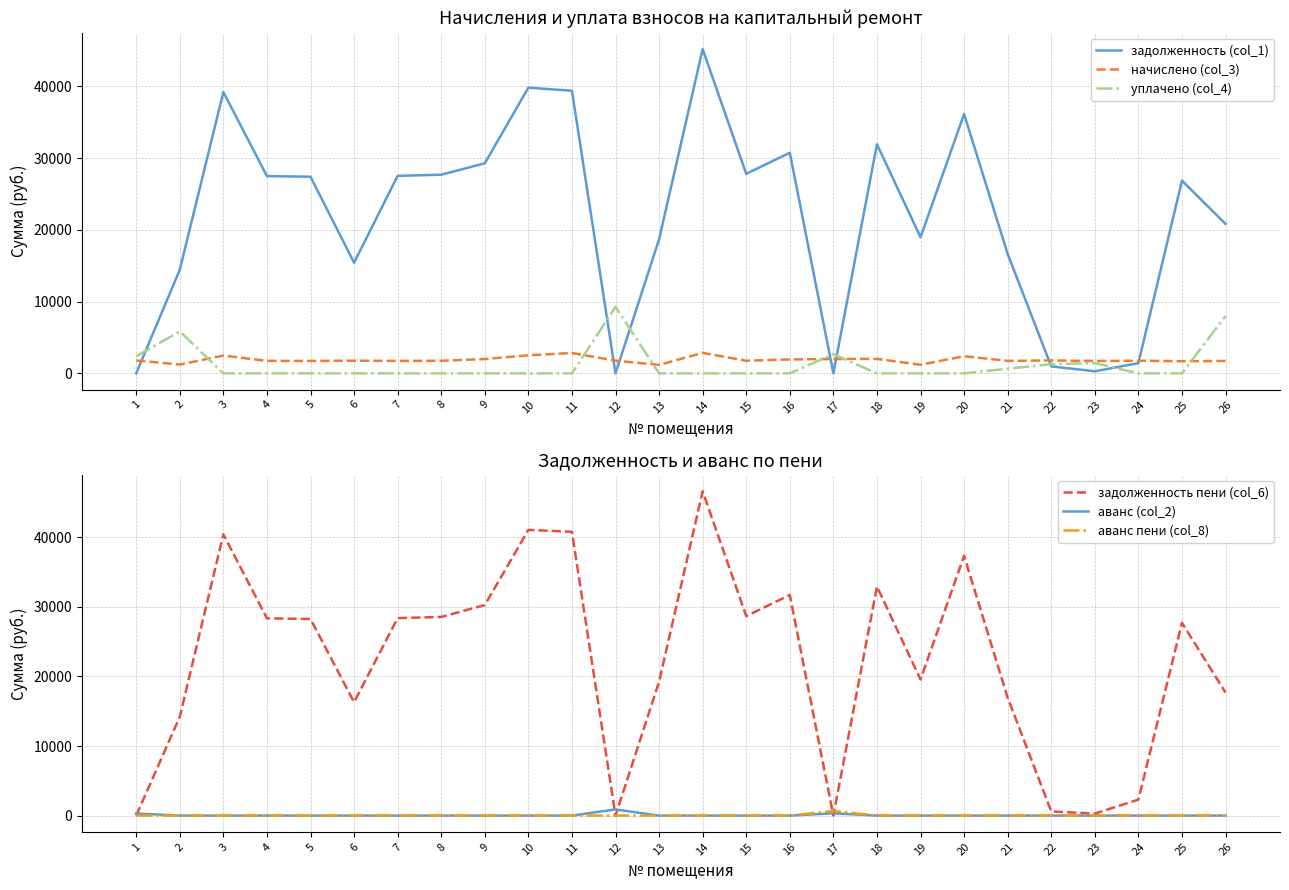

At which label is задолженность пени (col_6) closest to 23309?

19